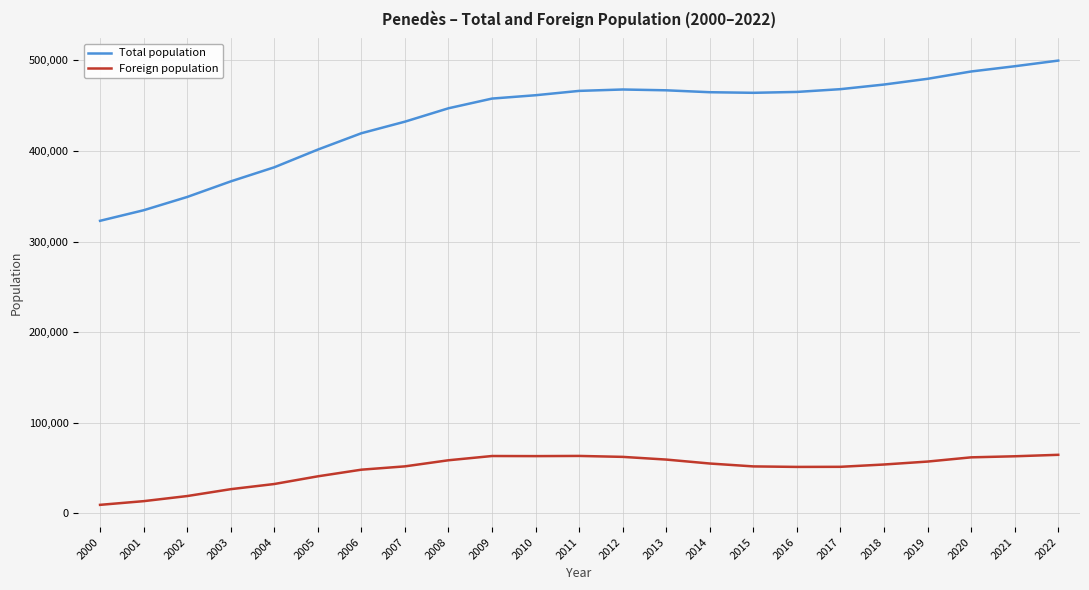

What is the difference between the second highest and minimum values in the Foreign population series?

53993